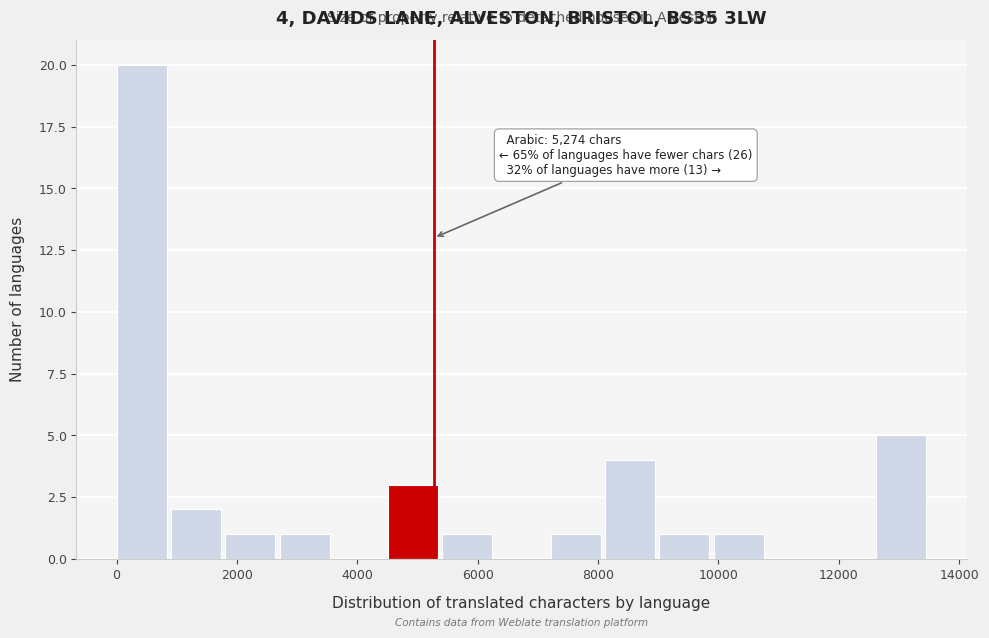

Over which range of the x-axis is the bar tallest?

0 to 1000